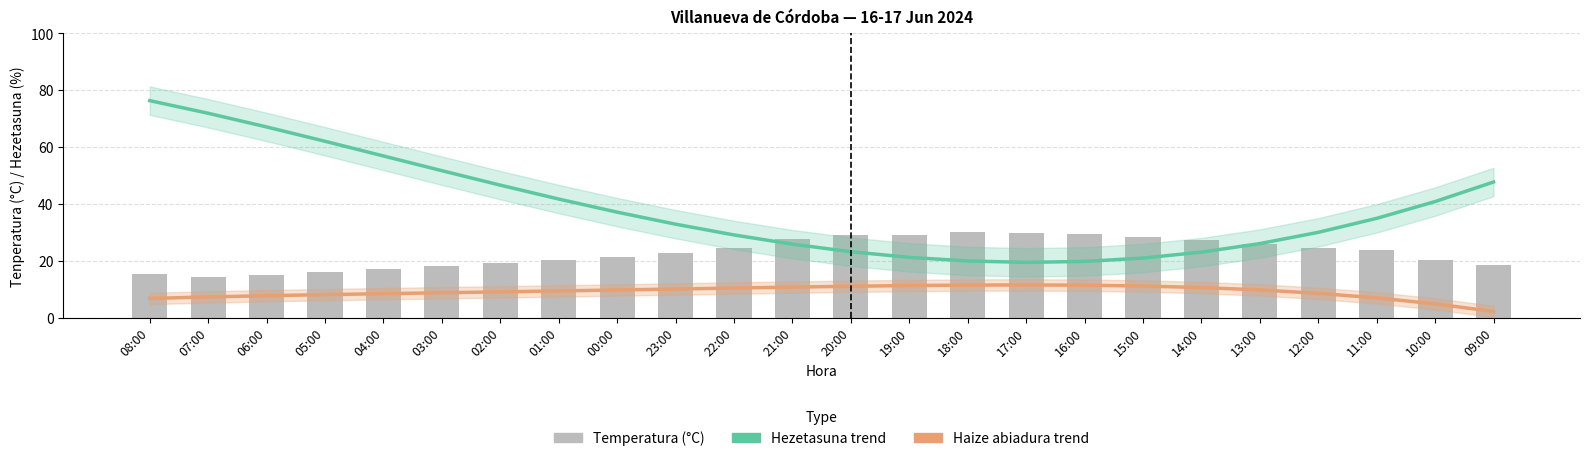

What is the difference between the second highest and minimum values in the Temperatura (°C) series?

15.5